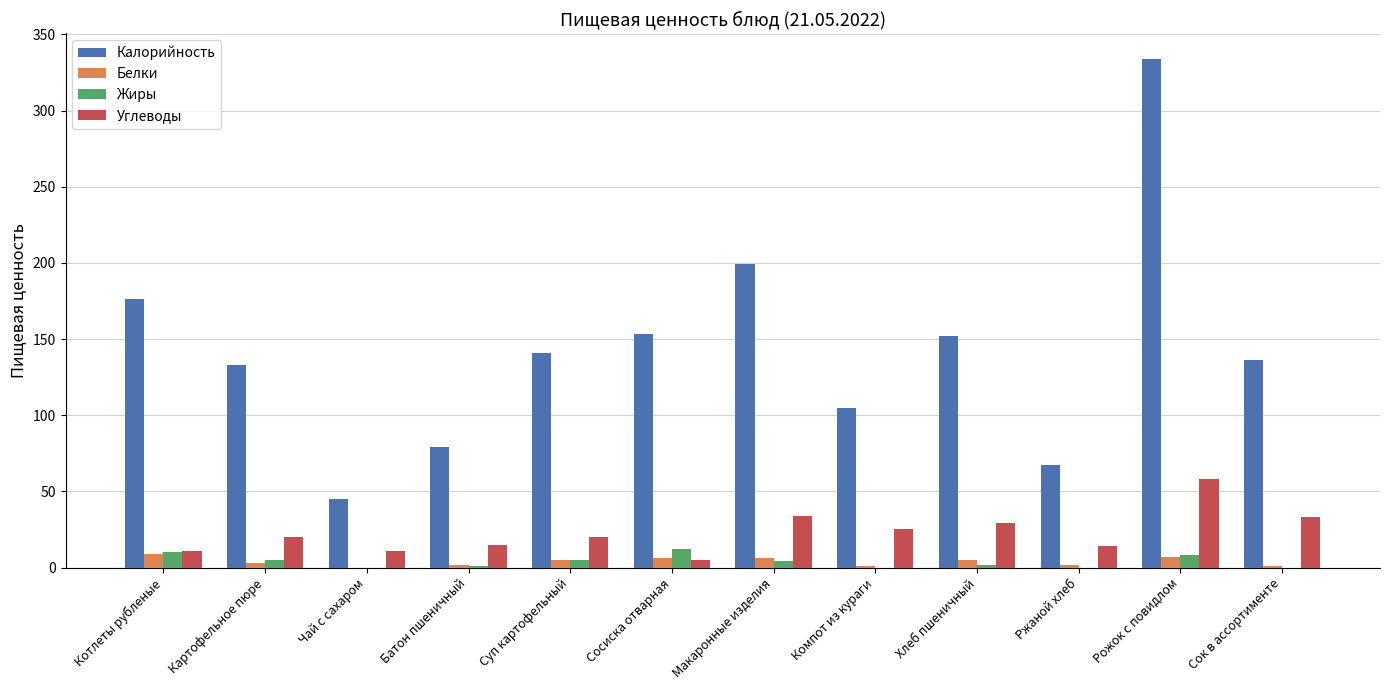

Is it true that Калорийность equals 184 at Суп картофельный?

False